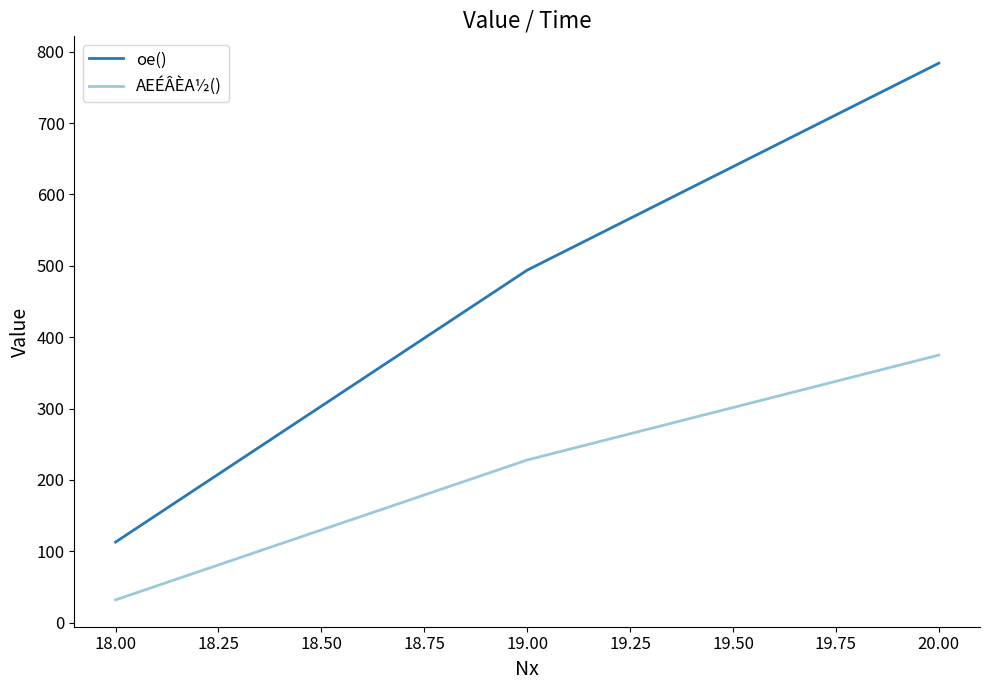

At which category is the sum across all series the highest?

20.00